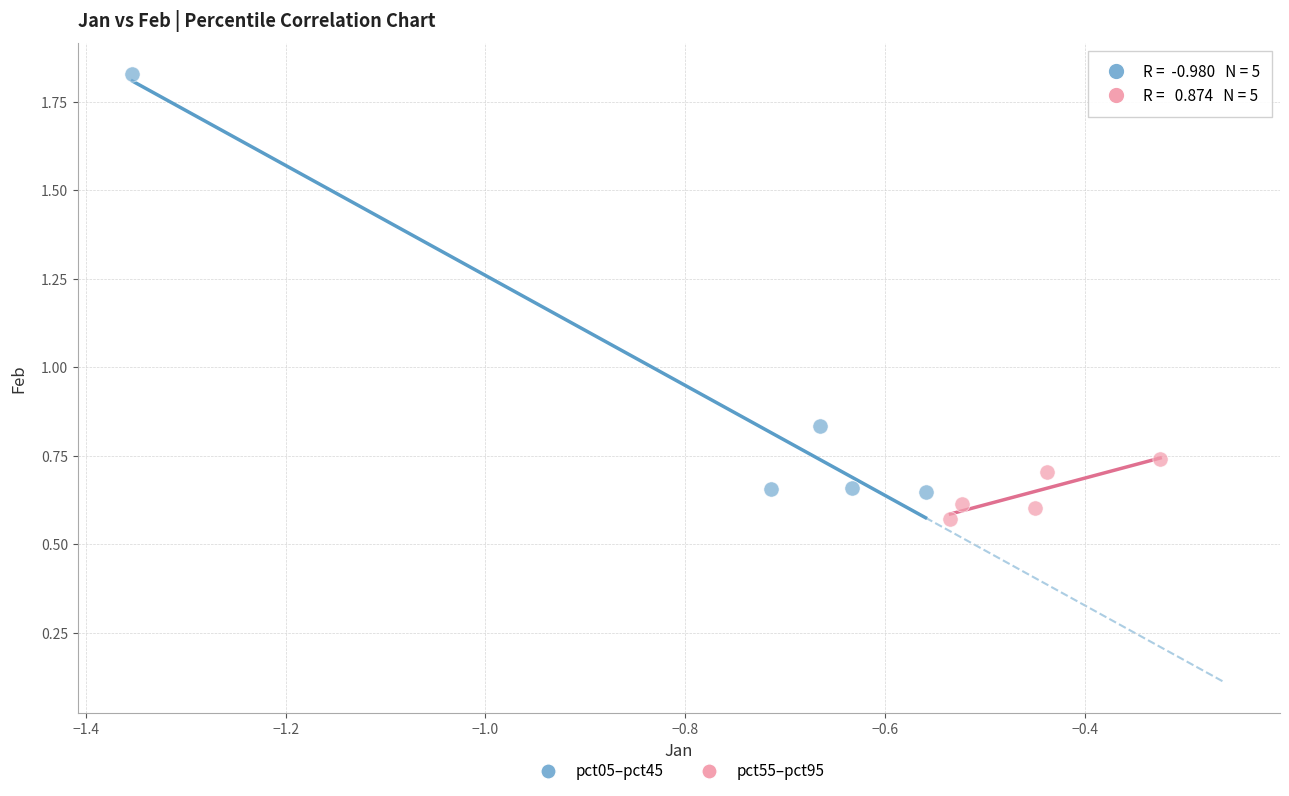

Which series has the widest spread of Y values?

pct05–pct45